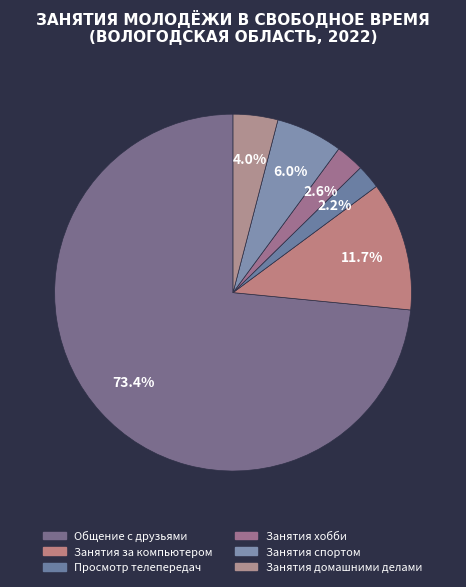

Count the number of slices in the pie.

6